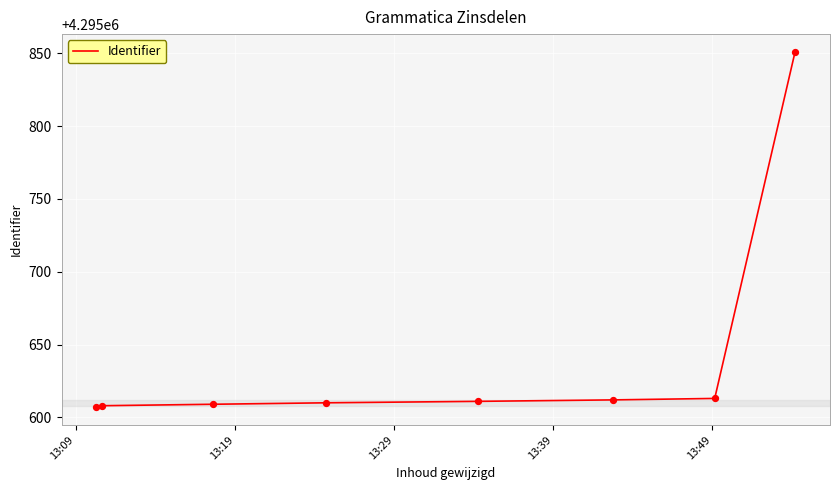

What is the minimum value shown in the chart?

4295607